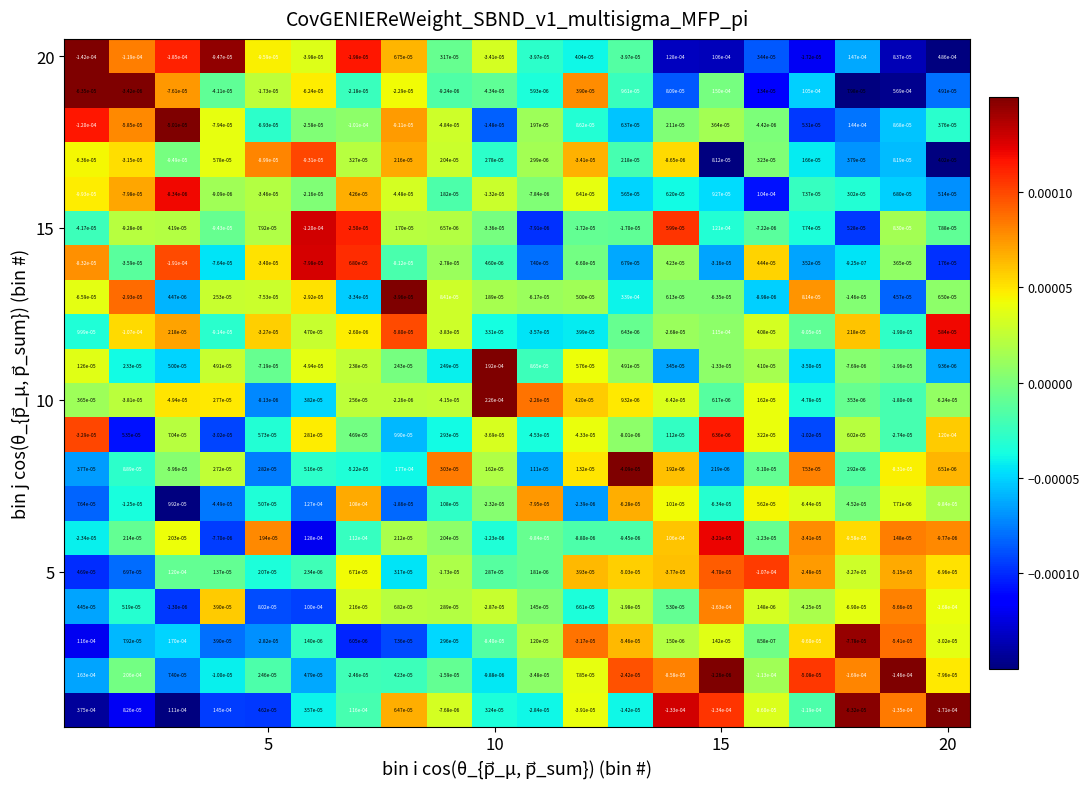

How many distinct data groups are displayed?

20